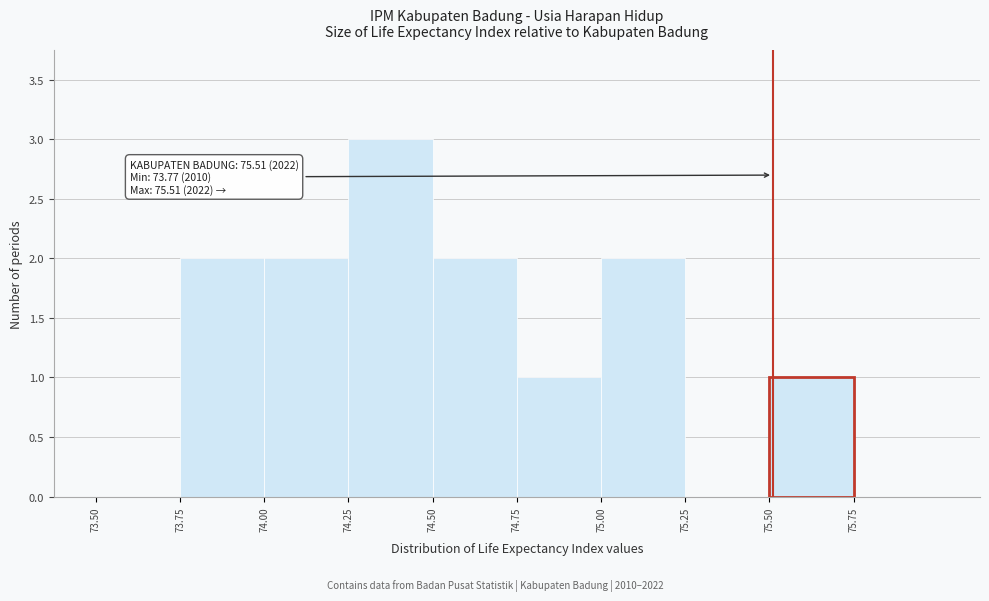

Over which range of the x-axis is the bar tallest?

74.25 to 74.50